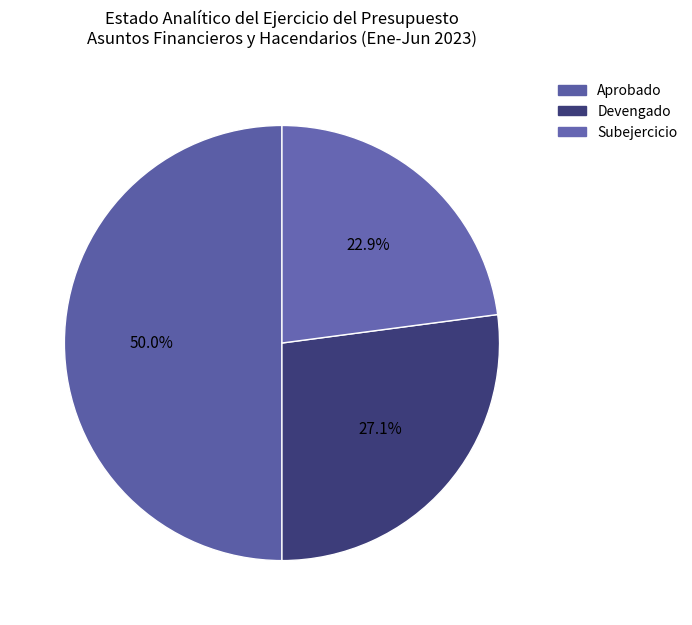

How many slices are in this pie chart?

3